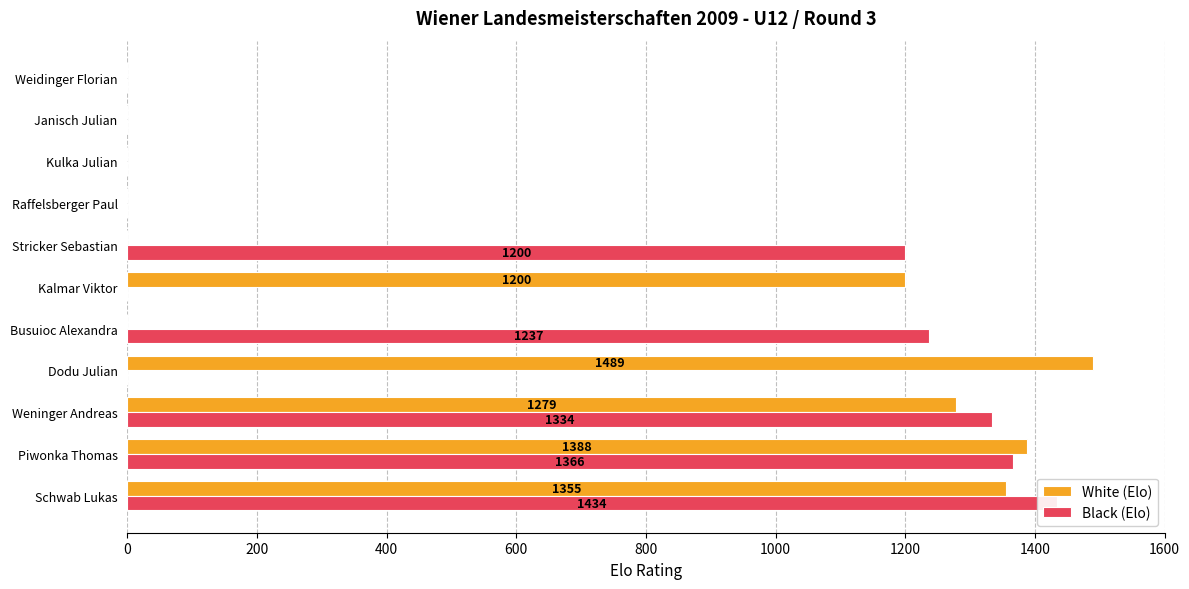

Reading left to right, list all the values displayed in this chart.

White (Elo): 1355	1388	1279	1489	0	1200	0	0	0	0	0
Black (Elo): 1434	1366	1334	0	1237	0	1200	0	0	0	0